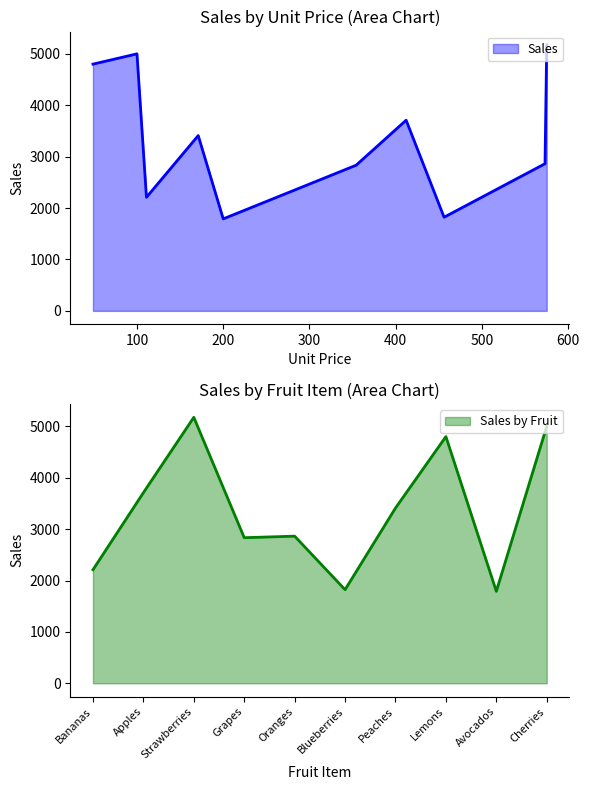

How many values are below 3410?

5